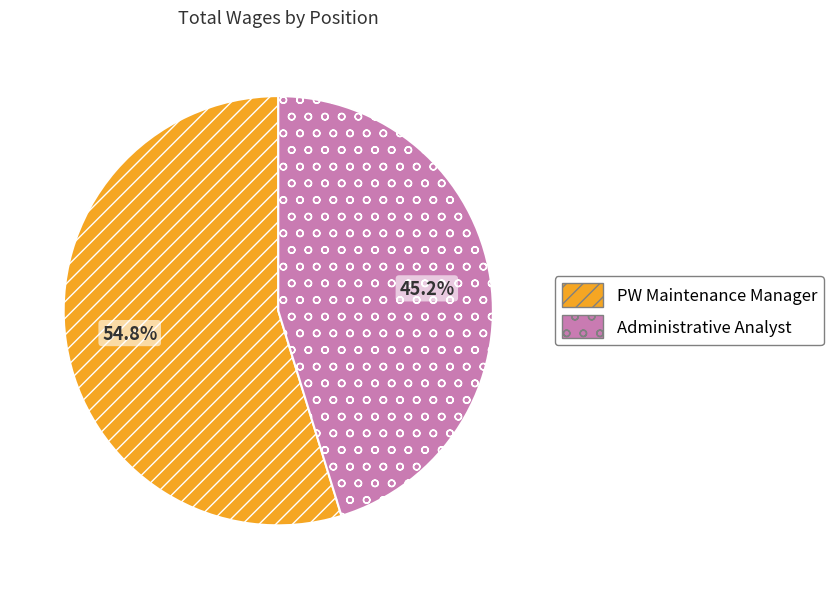

Approximately how many times larger is the value at PW Maintenance Manager compared to Administrative Analyst?

1.2